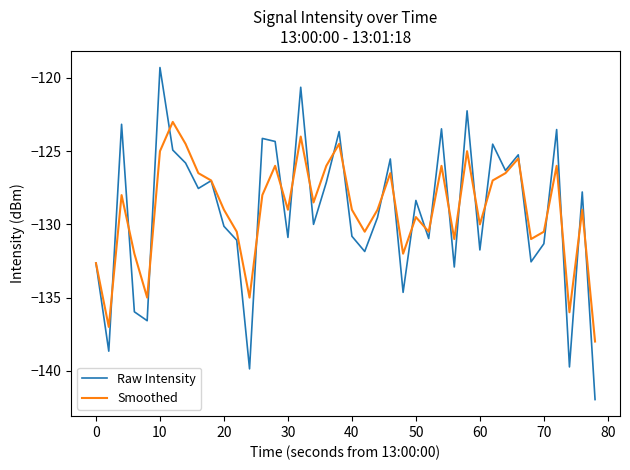

Which series has the widest spread of values?

Raw Intensity